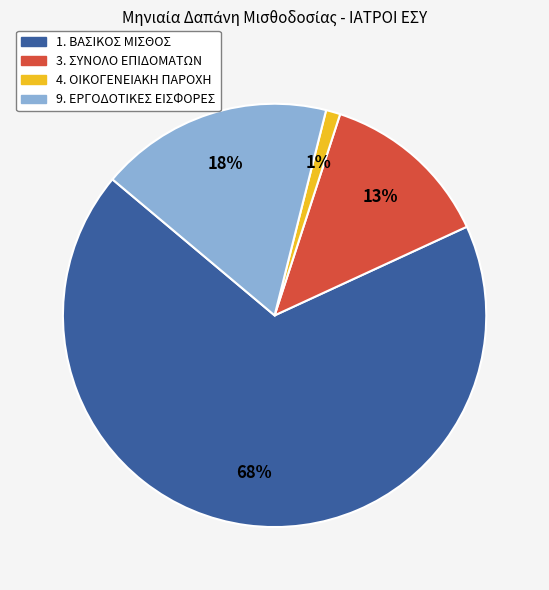

True or false: 4. ΟΙΚΟΓΕΝΕΙΑΚΗ ΠΑΡΟΧΗ accounts for 11% of the total.

False